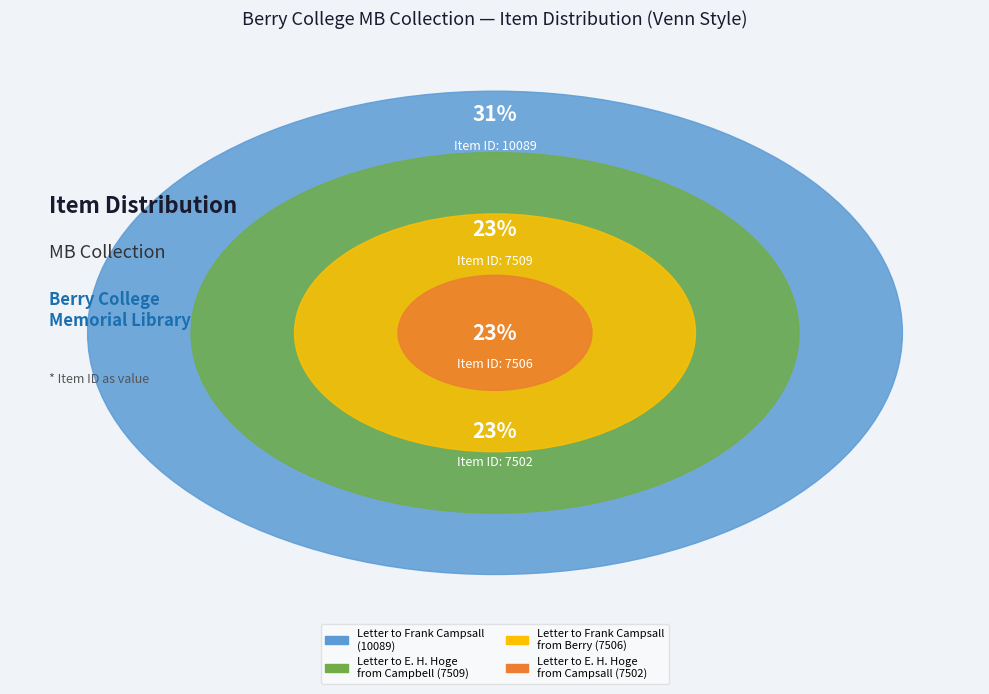

To the nearest percent, what portion does Letter to E. H. Hoge
from Campsall (7502) represent?

23%